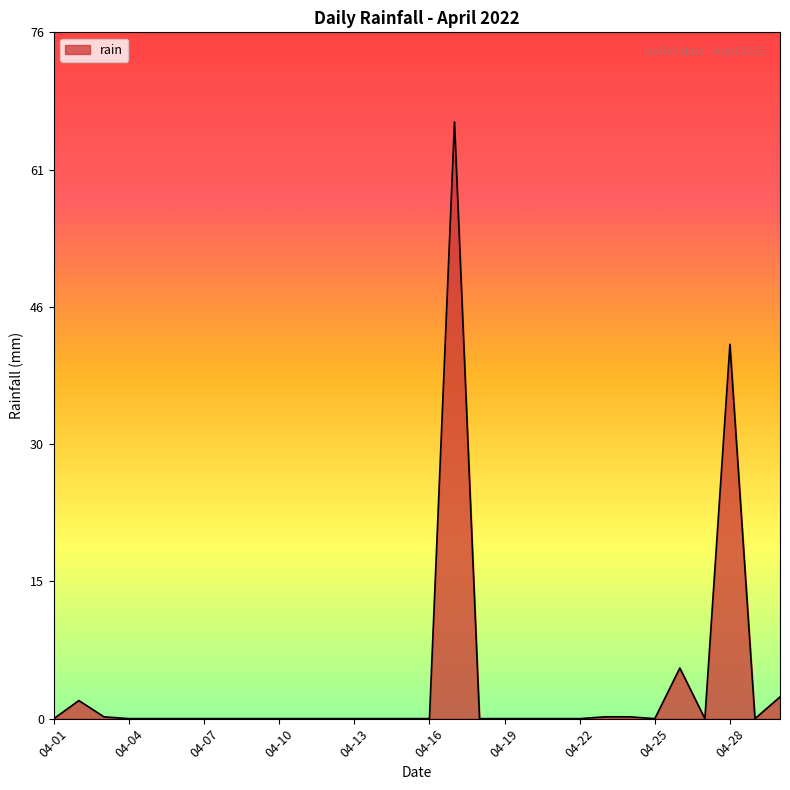

What is the difference between the maximum and minimum values?

66.0